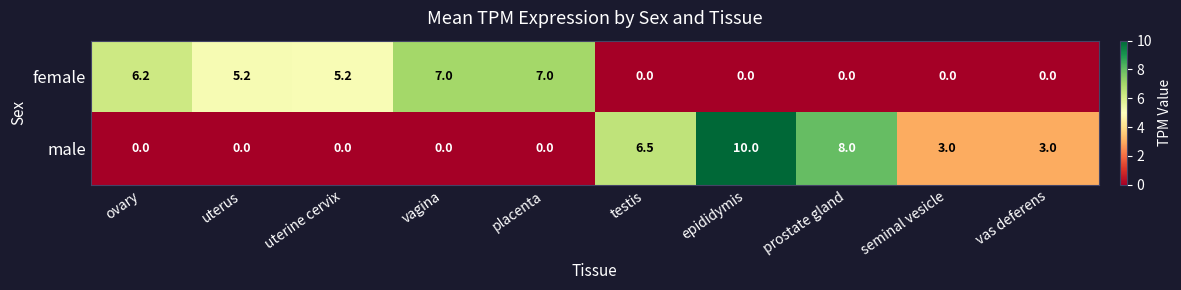

How many data points in female are less than 5?

5